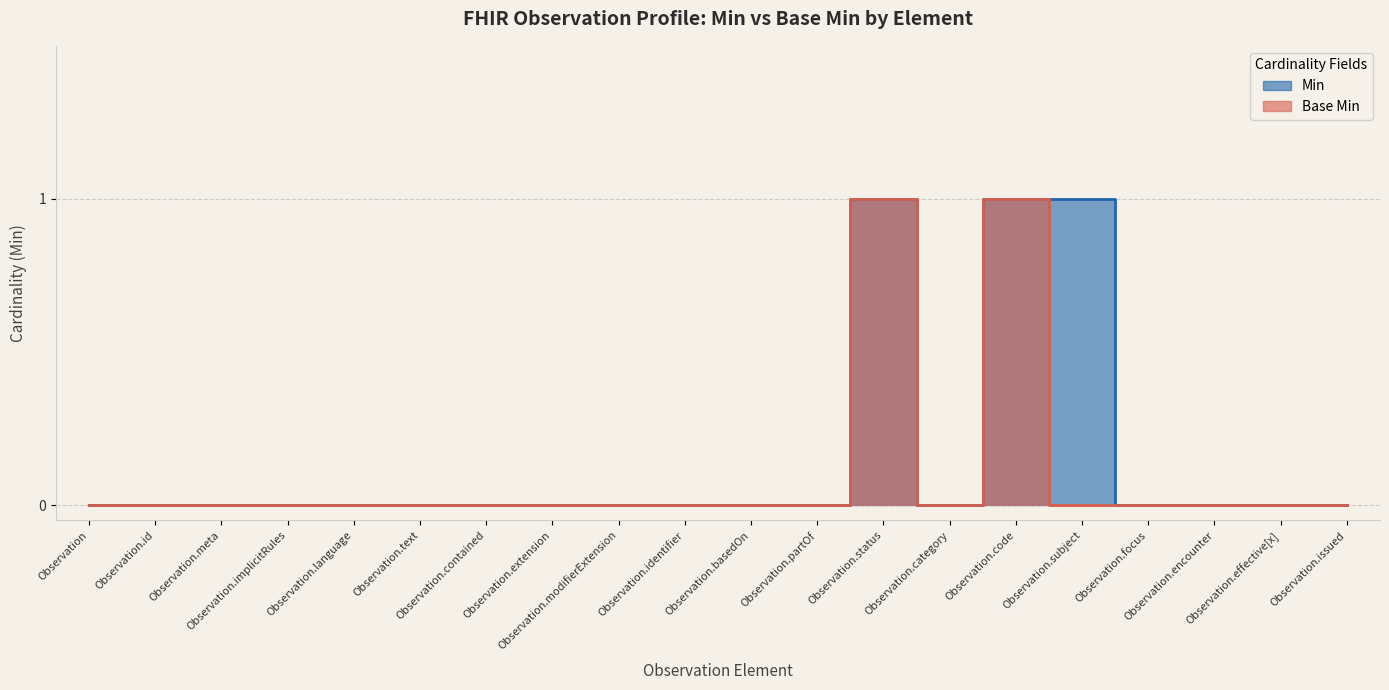

What position from the right is Observation.modifierExtension?

12